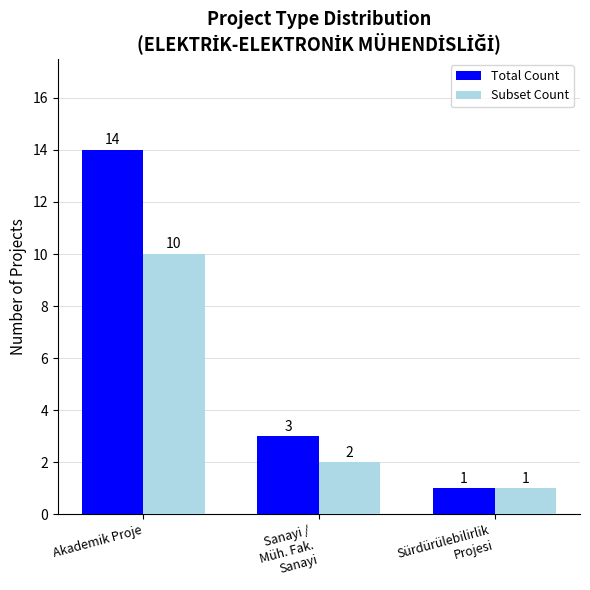

What is the total value across all series at Sürdürülebilirlik
Projesi?

2